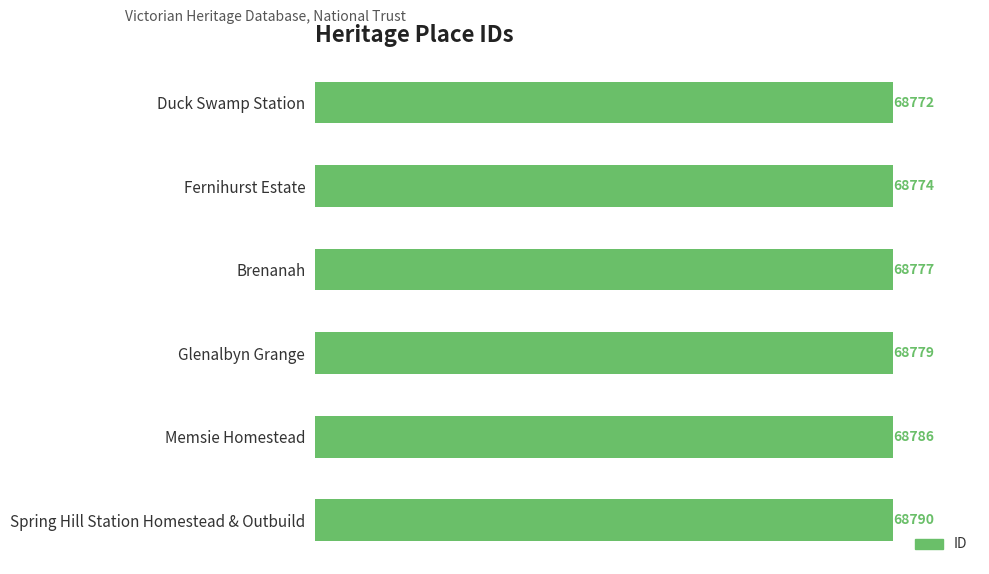

What is the difference between the values at Duck Swamp Station and Glenalbyn Grange?

7